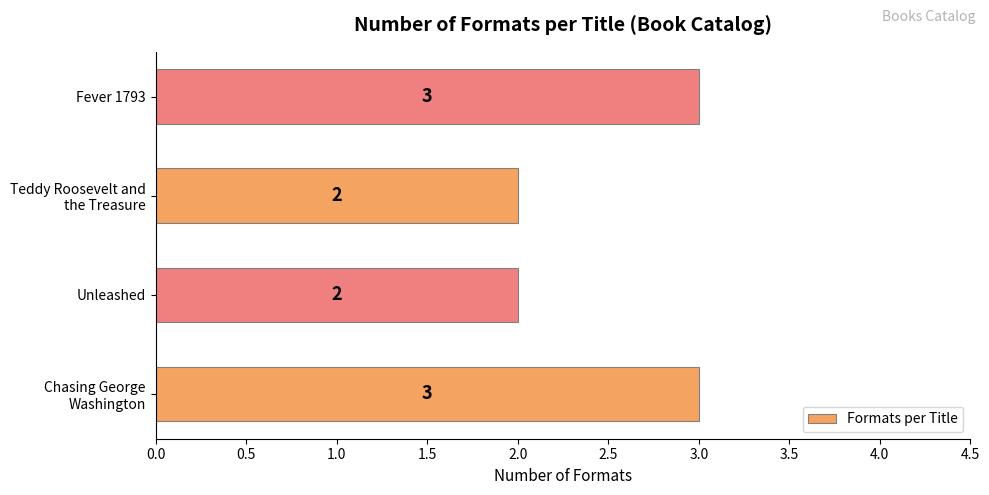

What is the sum of all values?

10